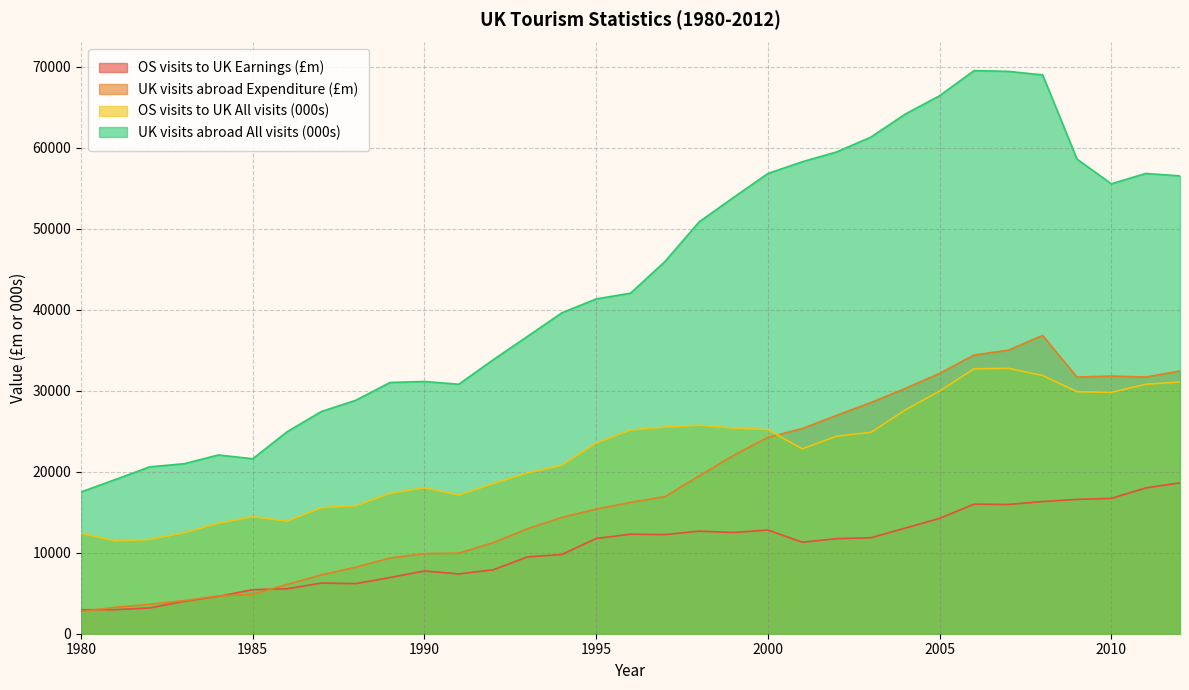

Where is UK visits abroad Expenditure (£m) nearest to the value 19787?

1998